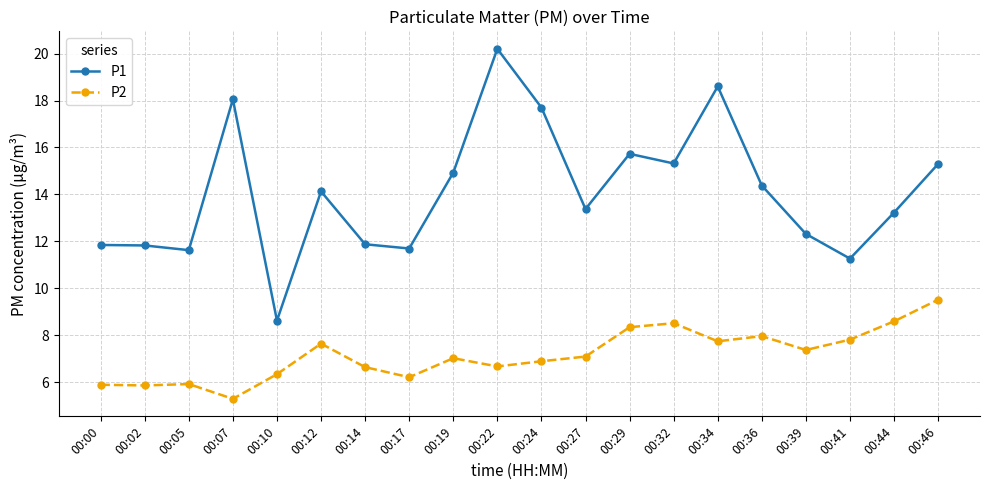

How many lines are shown in the chart?

2